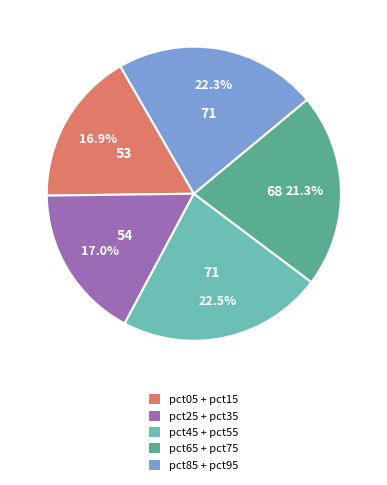

Is there any slice that represents more than half of the pie?

No